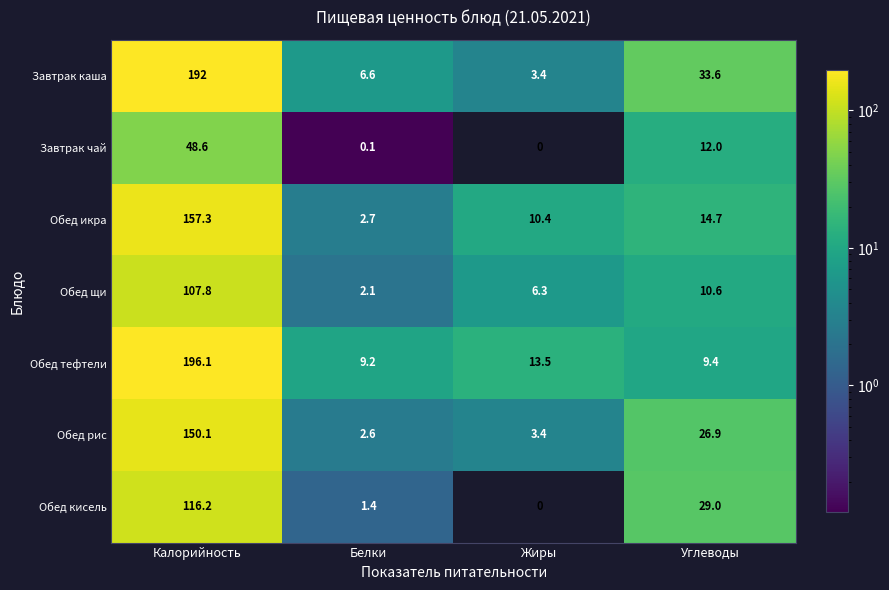

List the series in order of their peak value, highest first.

Обед тефтели, Завтрак каша, Обед икра, Обед рис, Обед кисель, Обед щи, Завтрак чай